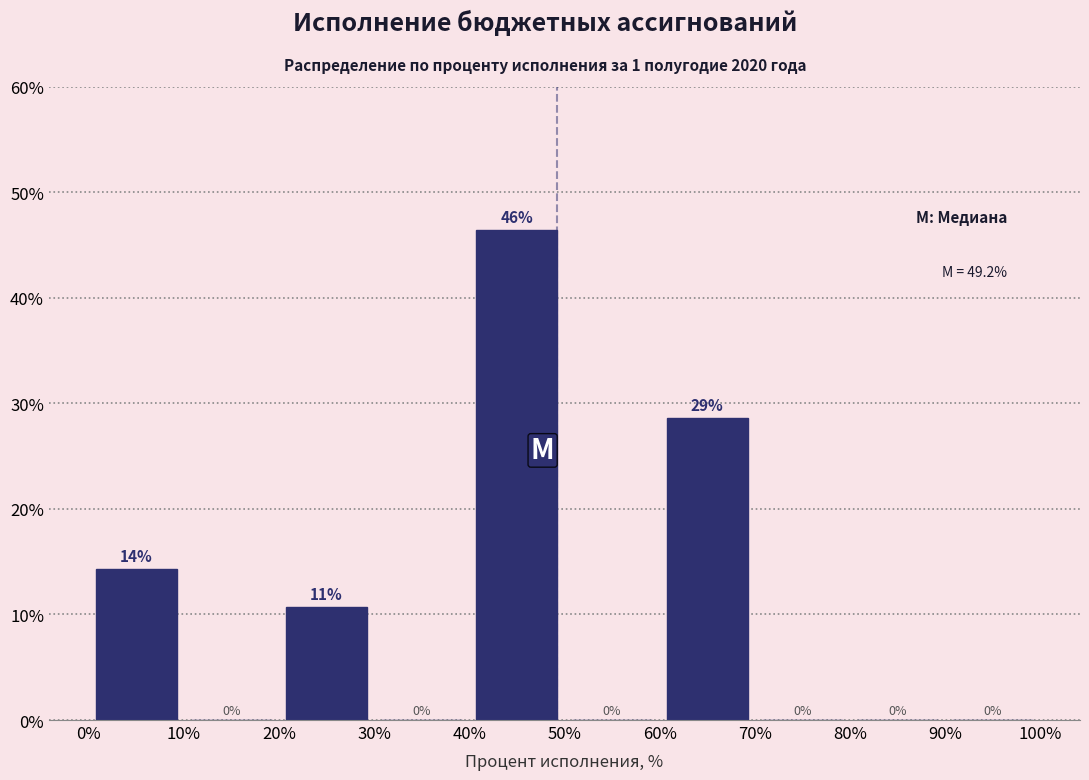

Over which range of the x-axis is the bar tallest?

40% to 50%